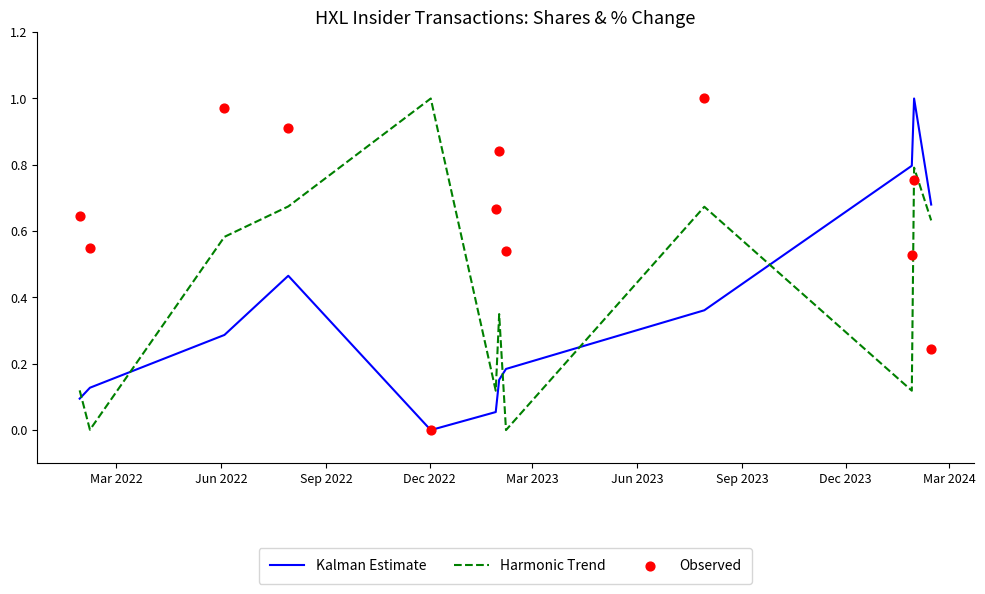

Which series has the largest Y range (max minus min)?

Kalman Estimate